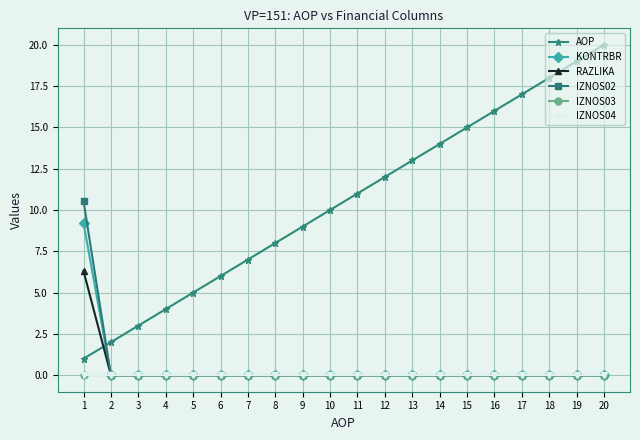

Is this an area chart (filled region under the line)?

No